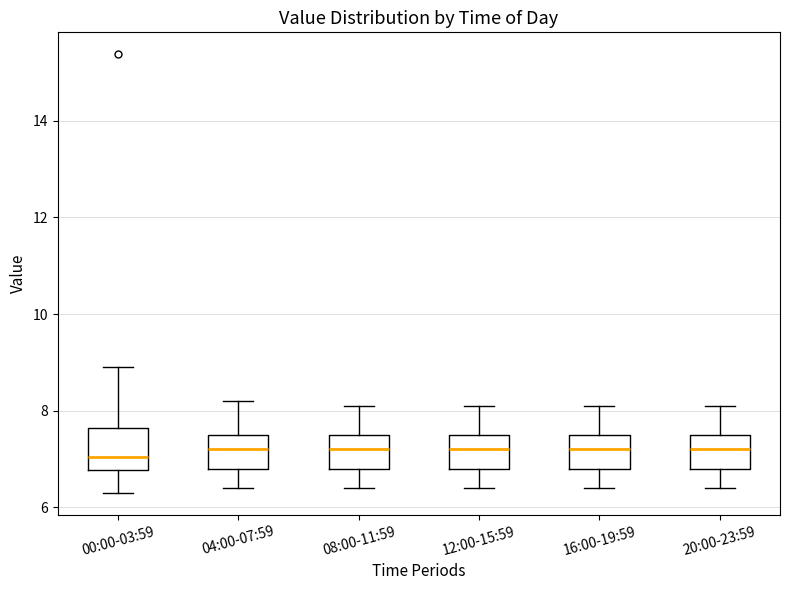

Reading left to right, transcribe this box plot: for each box, give where its median line is, the range the box spans, and where its two whiskers end, as read against the y-axis. The values are not printed on the chart, so give them approximately, as read against the axis.

00:00-03:59: median 7.0, box 6.8 to 7.6, whiskers 6.4 to 9.0
04:00-07:59: median 7.2, box 6.8 to 7.6, whiskers 6.4 to 8.2
08:00-11:59: median 7.2, box 6.8 to 7.6, whiskers 6.4 to 8.2
12:00-15:59: median 7.2, box 6.8 to 7.6, whiskers 6.4 to 8.2
16:00-19:59: median 7.2, box 6.8 to 7.6, whiskers 6.4 to 8.2
20:00-23:59: median 7.2, box 6.8 to 7.6, whiskers 6.4 to 8.2